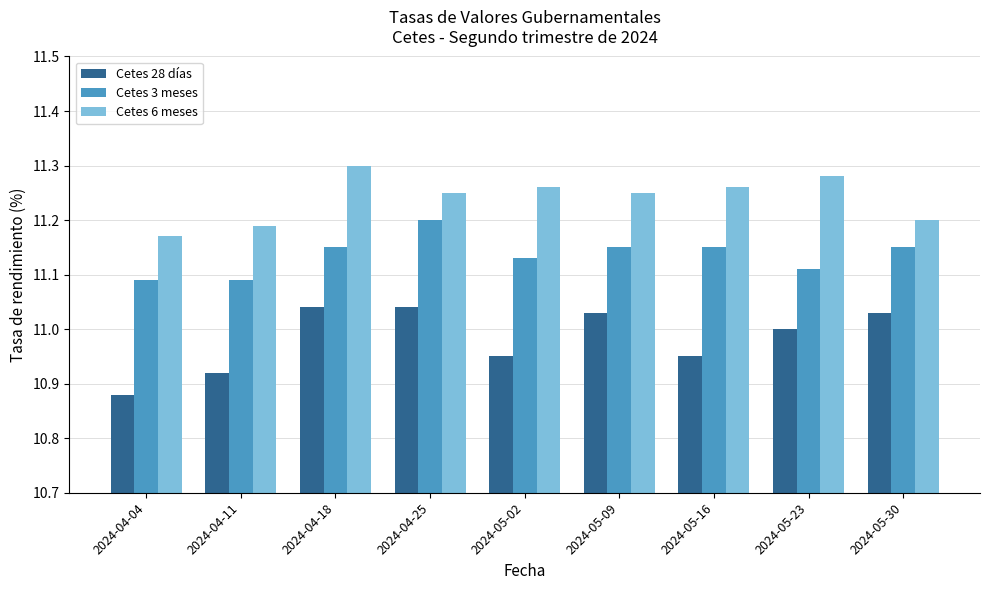

What is the sum of all Cetes 3 meses values?

100.2